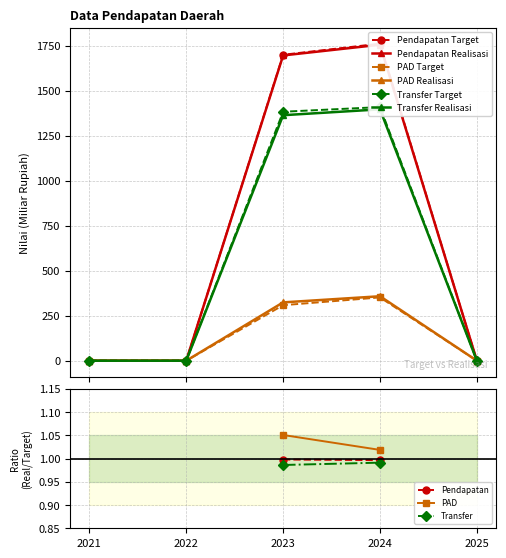

At which category does the chart reach its minimum across all series?

2021